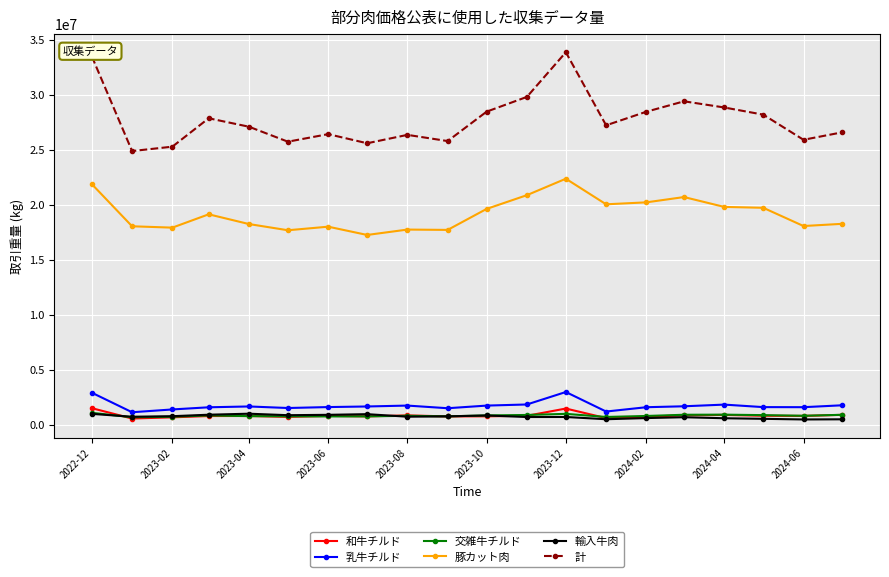

Which series has the largest total across all categories?

計